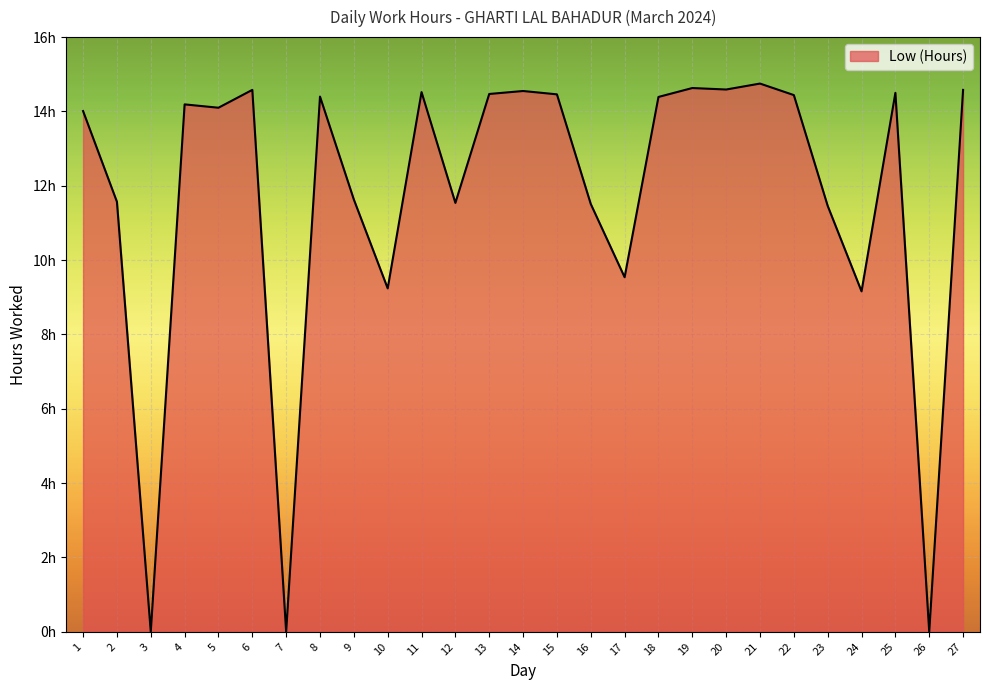

Does the chart display data point markers on the line(s)?

No